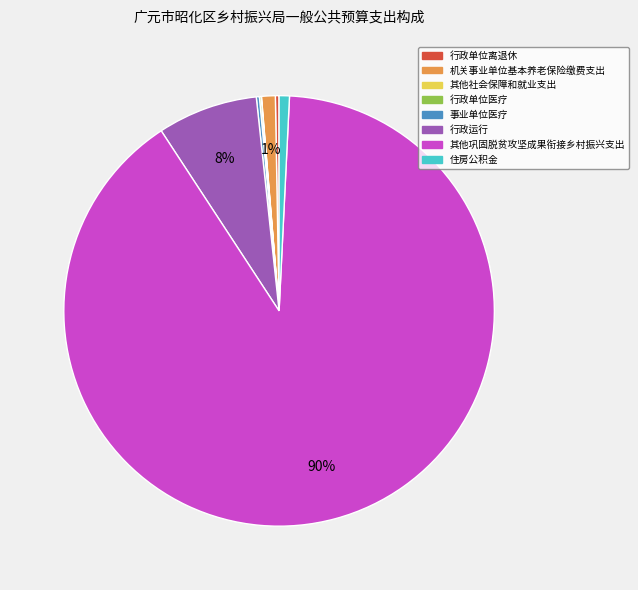

Is it true that 机关事业单位基本养老保险缴费支出 is 11% of the pie?

False